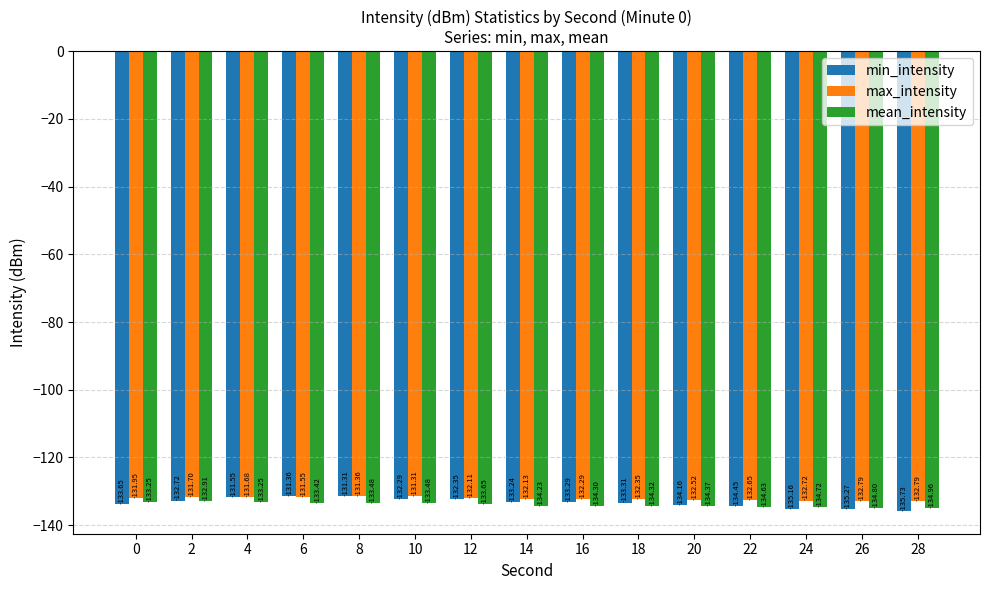

How many data points in mean_intensity are above -134?

7